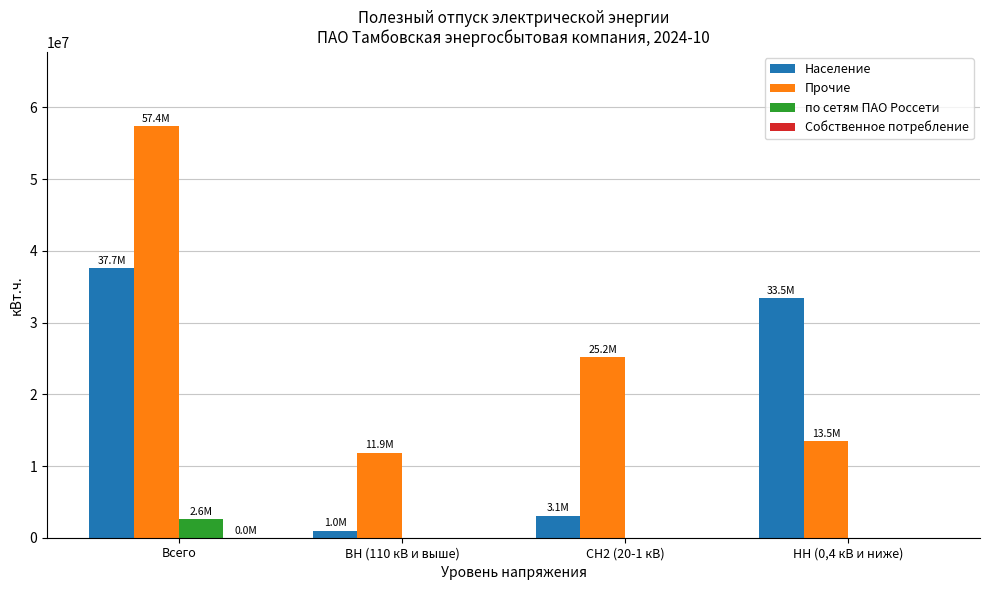

How many series are shown in this chart?

4